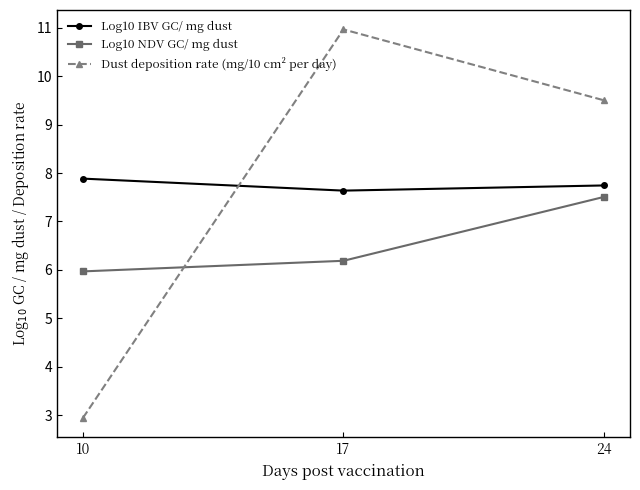

The Log10 IBV GC/ mg dust series shows 12.0 at 10. True or false?

False